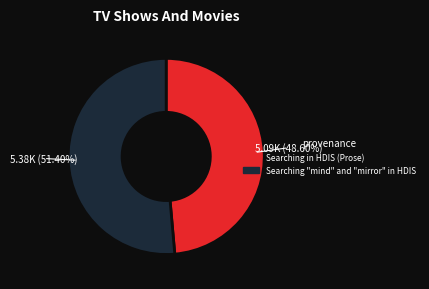

To the nearest percent, what is the difference between the Searching "mind" and "mirror" in HDIS and Searching in HDIS (Prose) slice percentages?

3%